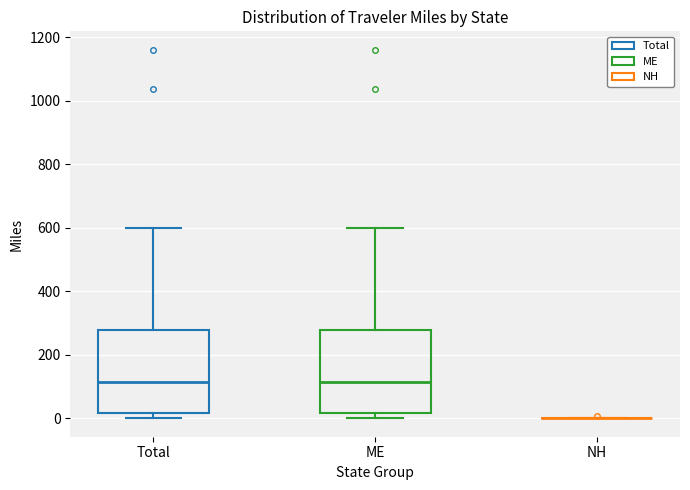

Reading left to right, transcribe this box plot: for each box, give where its median line is, the range the box spans, and where its two whiskers end, as read against the y-axis. The values are not printed on the chart, so give them approximately, as read against the axis.

Total: median 120, box 20 to 280, whiskers 0 to 600
ME: median 120, box 20 to 280, whiskers 0 to 600
NH: box collapsed to a line at 0, whiskers 0 to 0